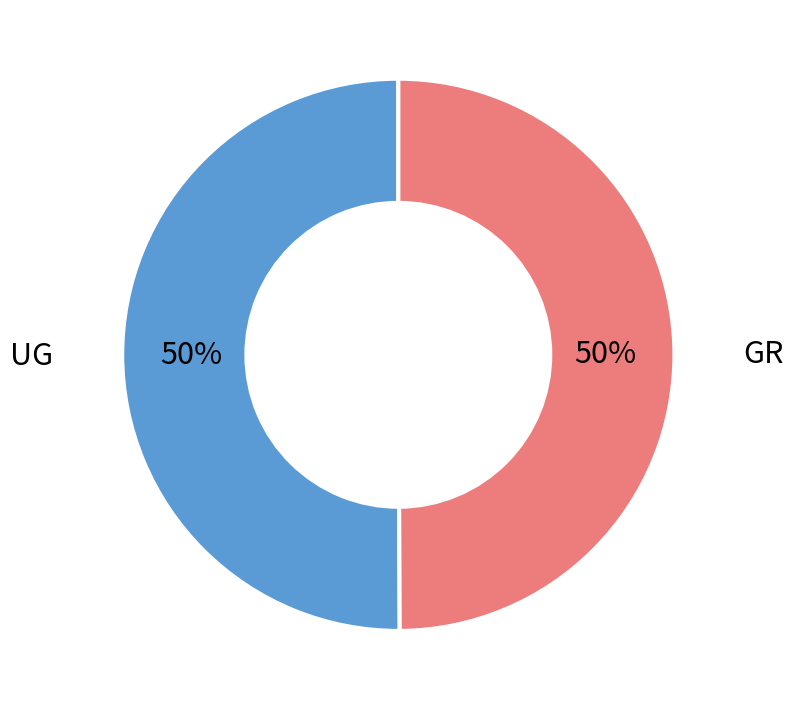

How many slices are in this pie chart?

2